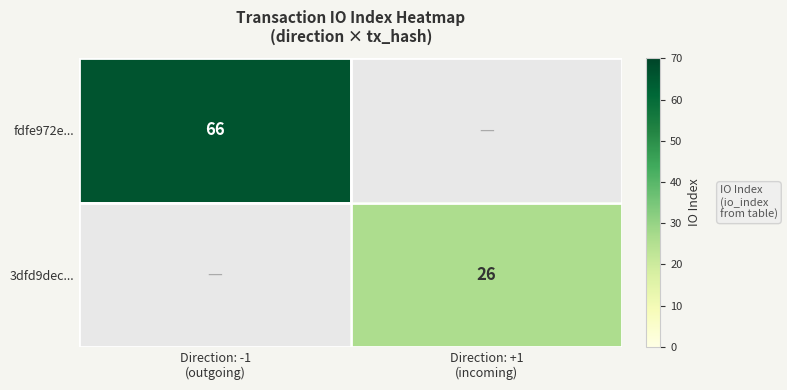

Rank the categories by 3dfd9dec... value from lowest to highest.

Direction: -1 (outgoing), Direction: +1 (incoming)